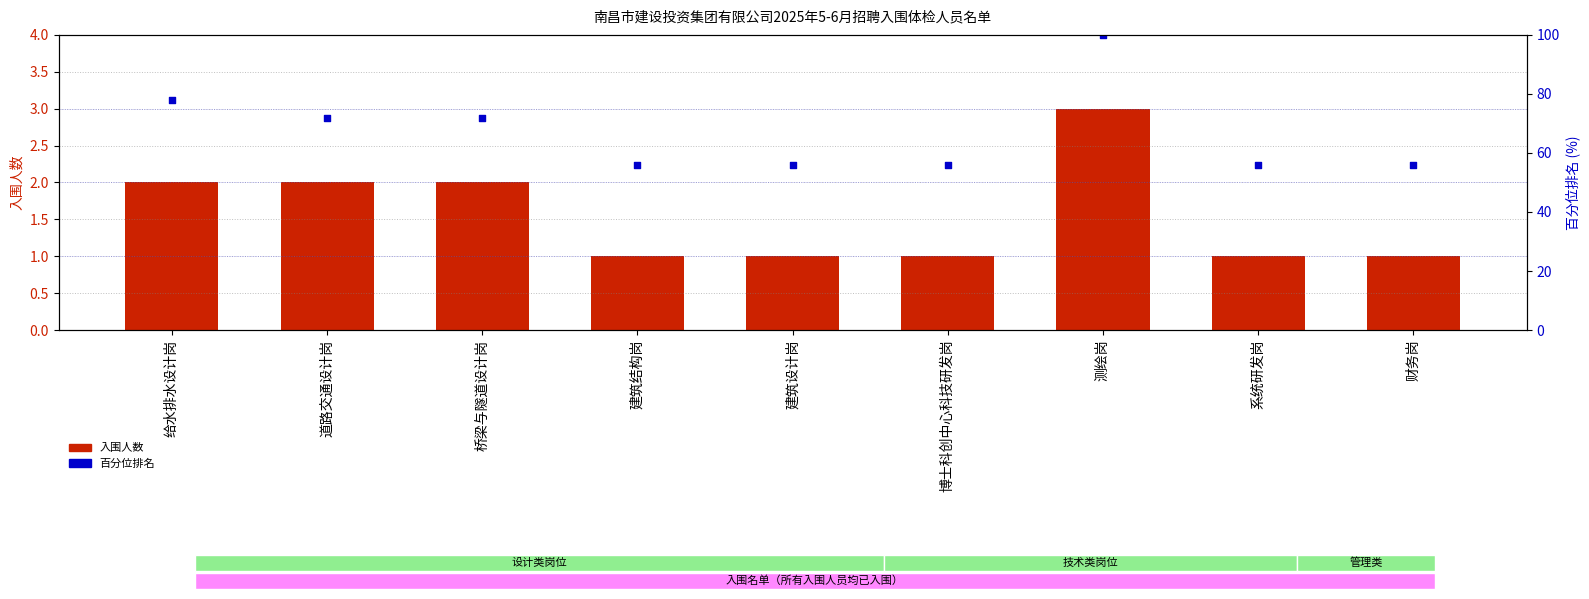

Which series has the largest total across all categories?

百分位排名